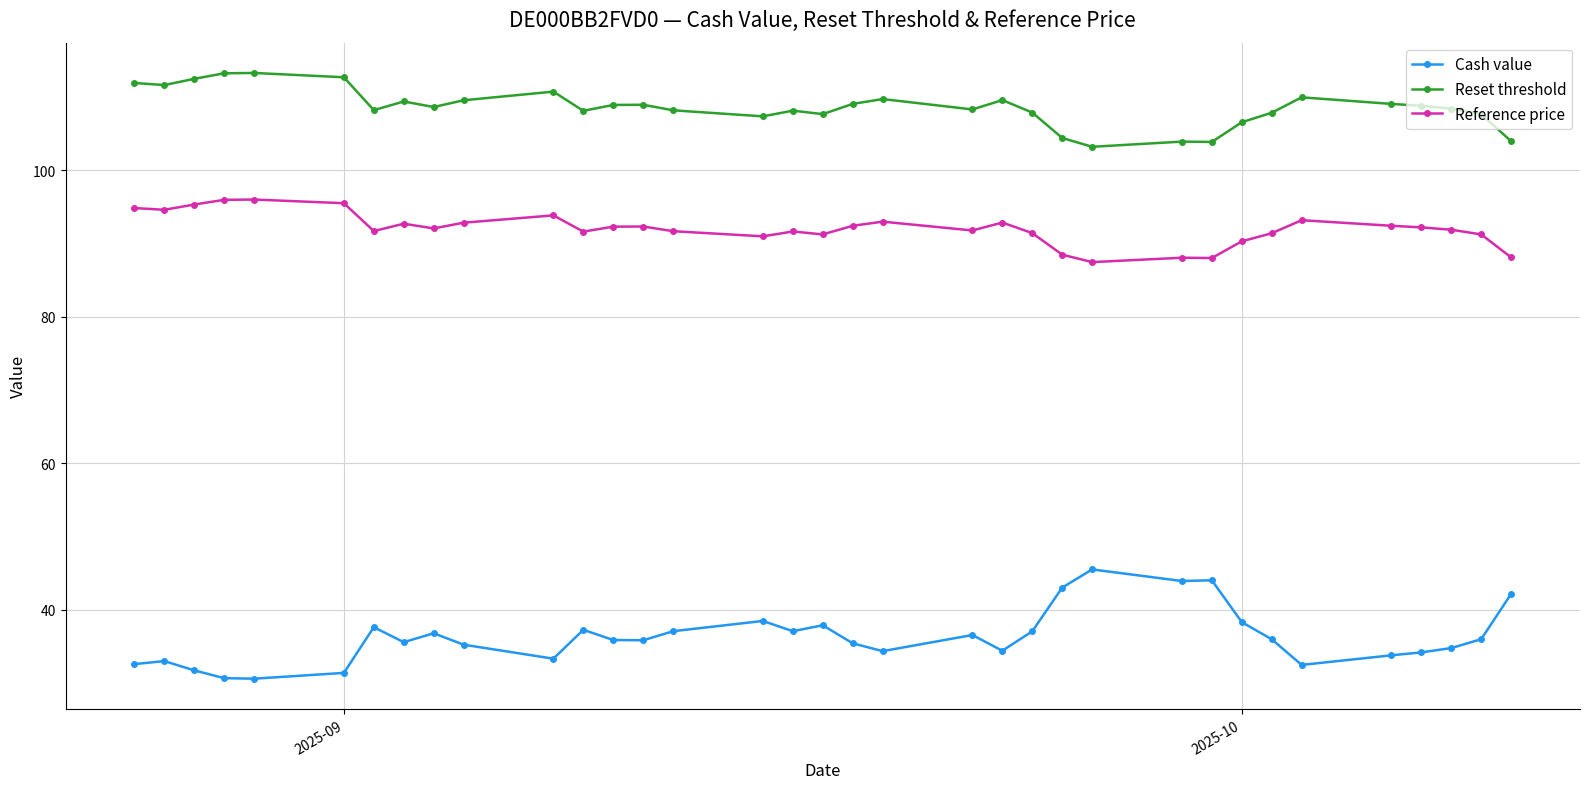

True or false: Cash value has more than 2 points higher than both neighbors.

True